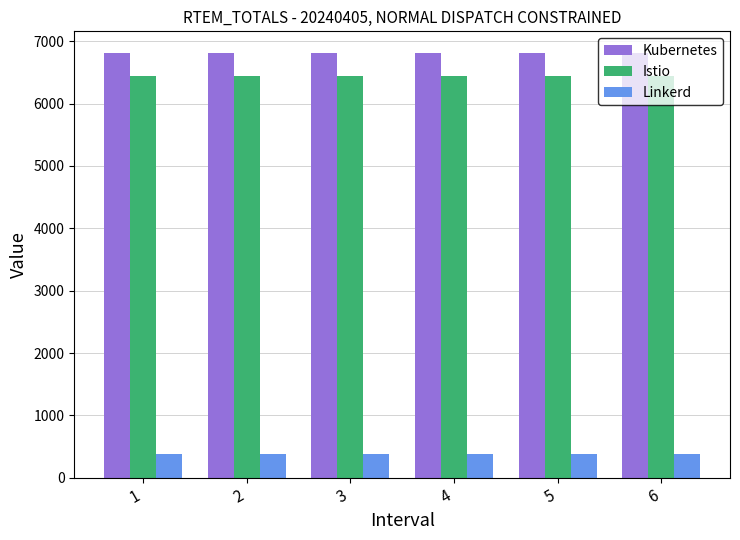

The value of Kubernetes at 4 is 11246.5. True or false?

False